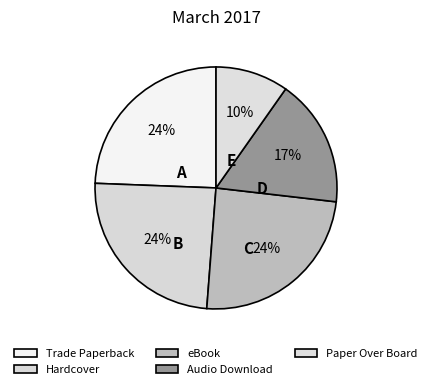

Is there any slice that represents more than half of the pie?

No